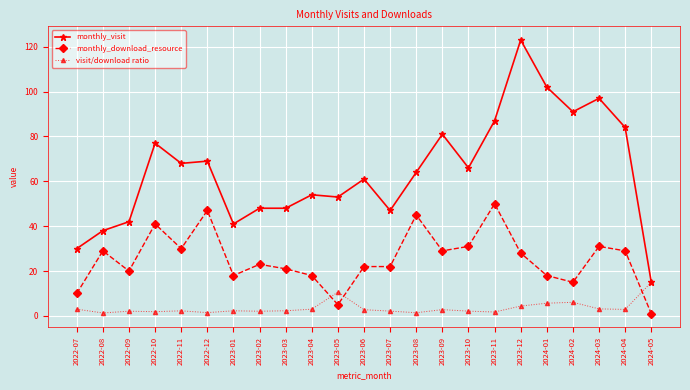

What is the difference between the monthly_visit values at 2023-03 and 2022-08?

10.0